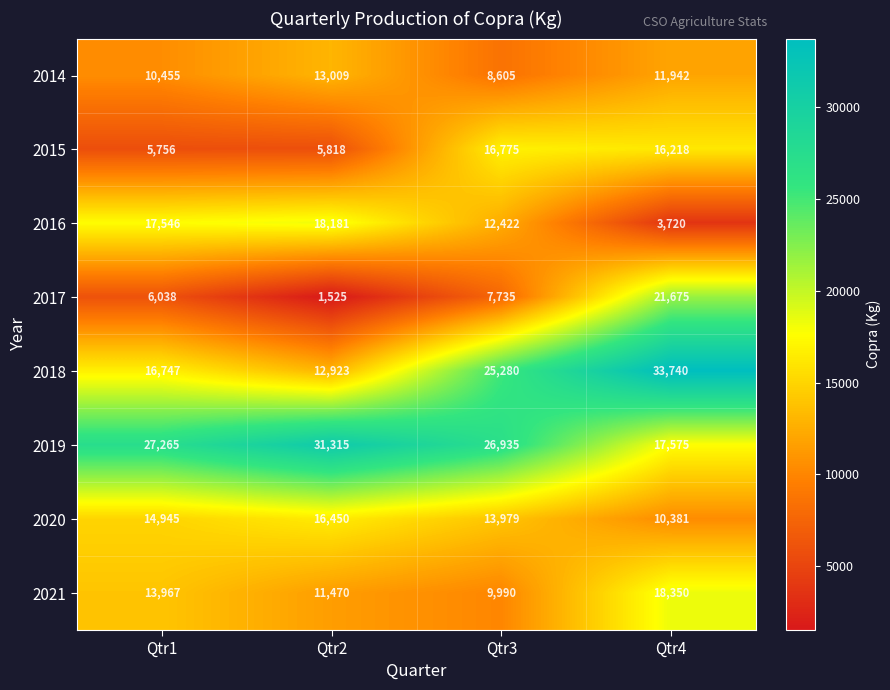

Which label corresponds to the largest value in the chart?

Qtr4